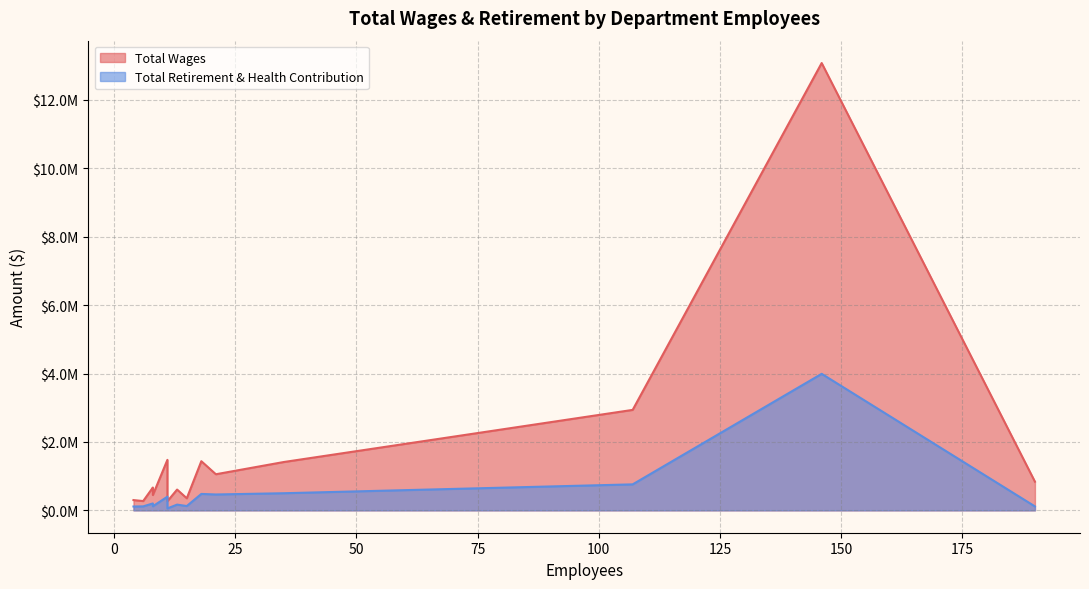

What is the minimum value shown in the chart?

56487